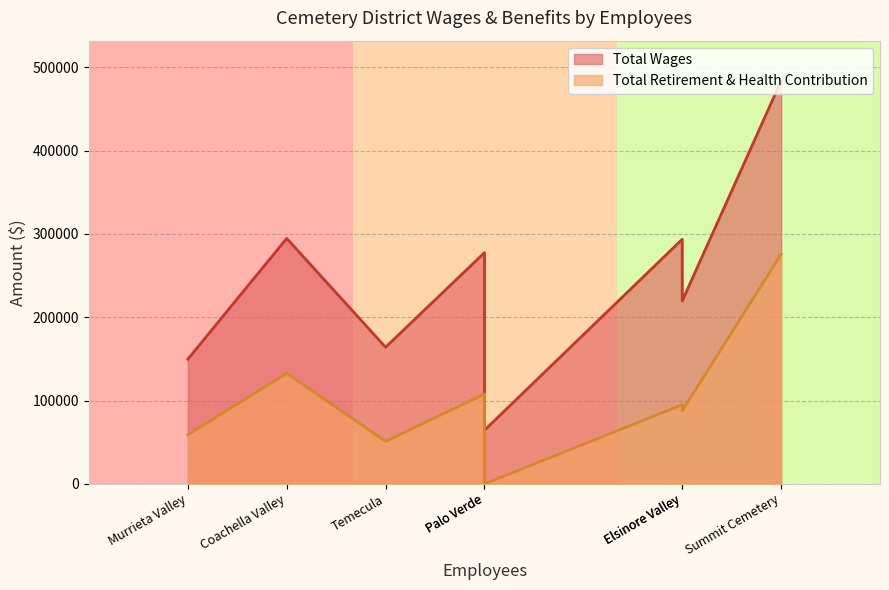

True or false: Total Wages and Total Retirement & Health Contribution cross at least once.

False